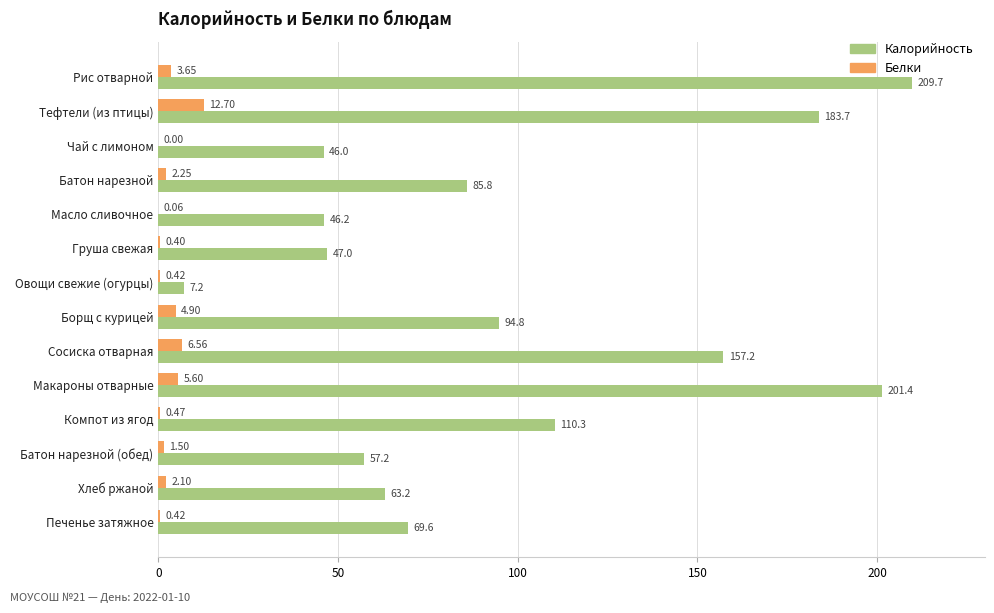

At which label is Белки closest to 6?

Макароны отварные